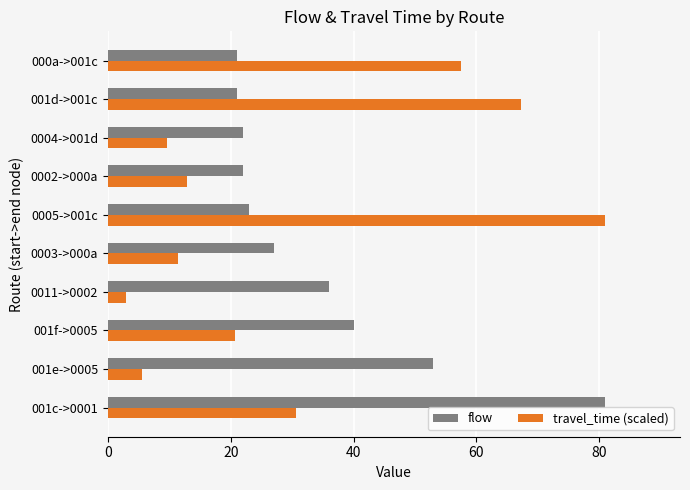

At which category is the sum across all series the highest?

001c->0001